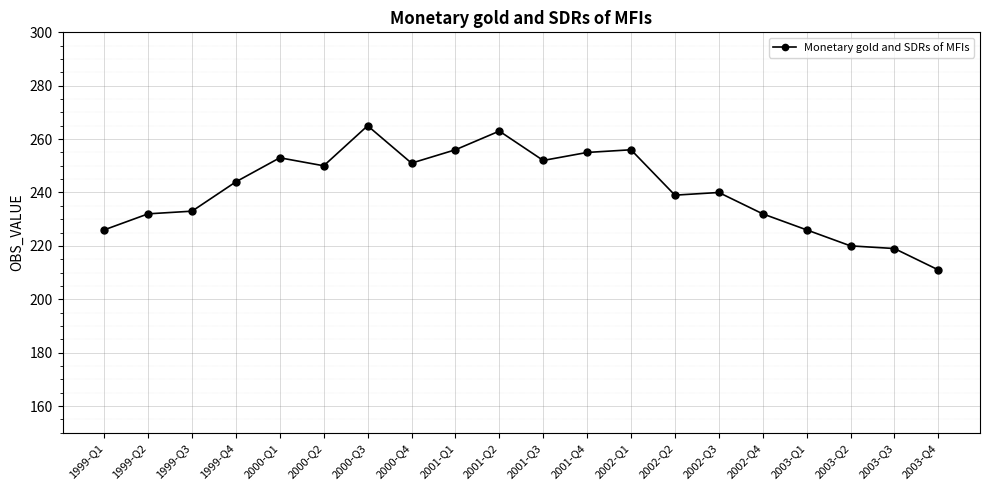

How many series are shown in this chart?

1